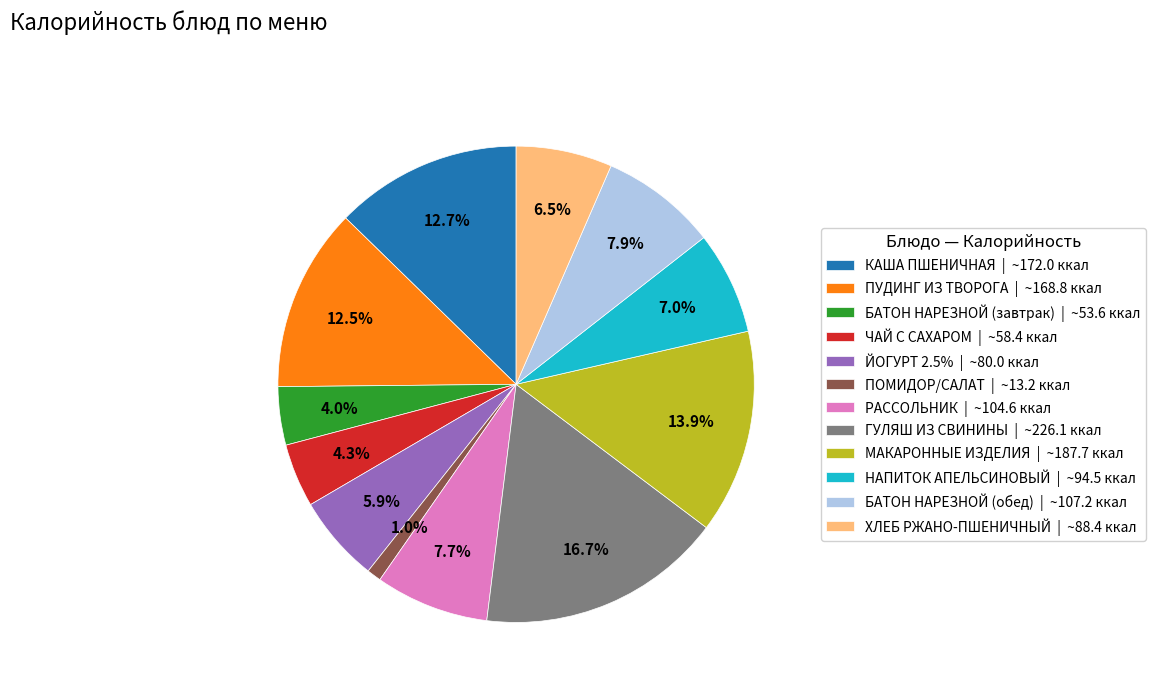

Does ГУЛЯШ ИЗ СВИНИНЫ represent more than half of the total?

No